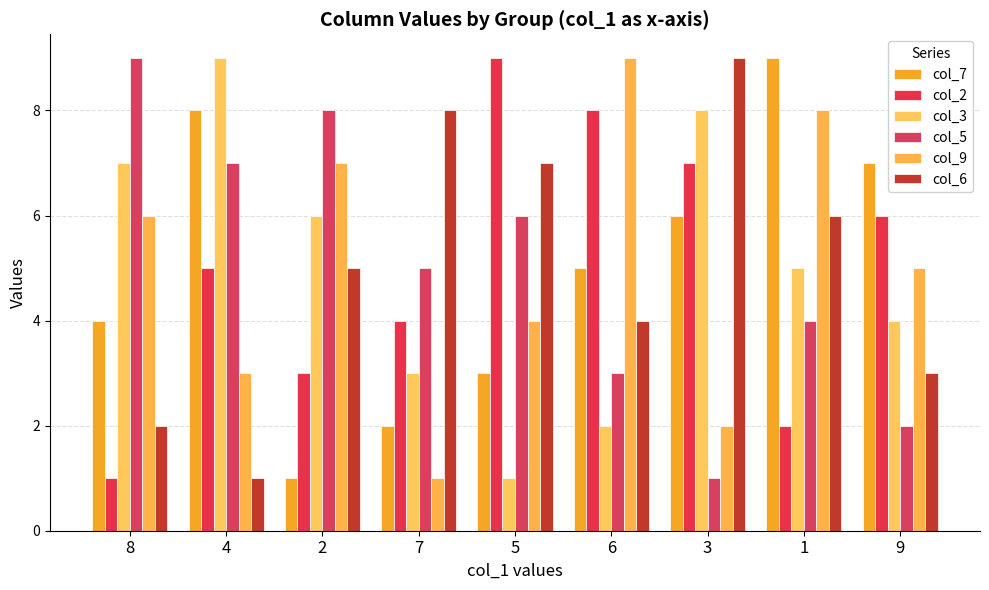

What is the difference between the col_3 values at 8 and 6?

5